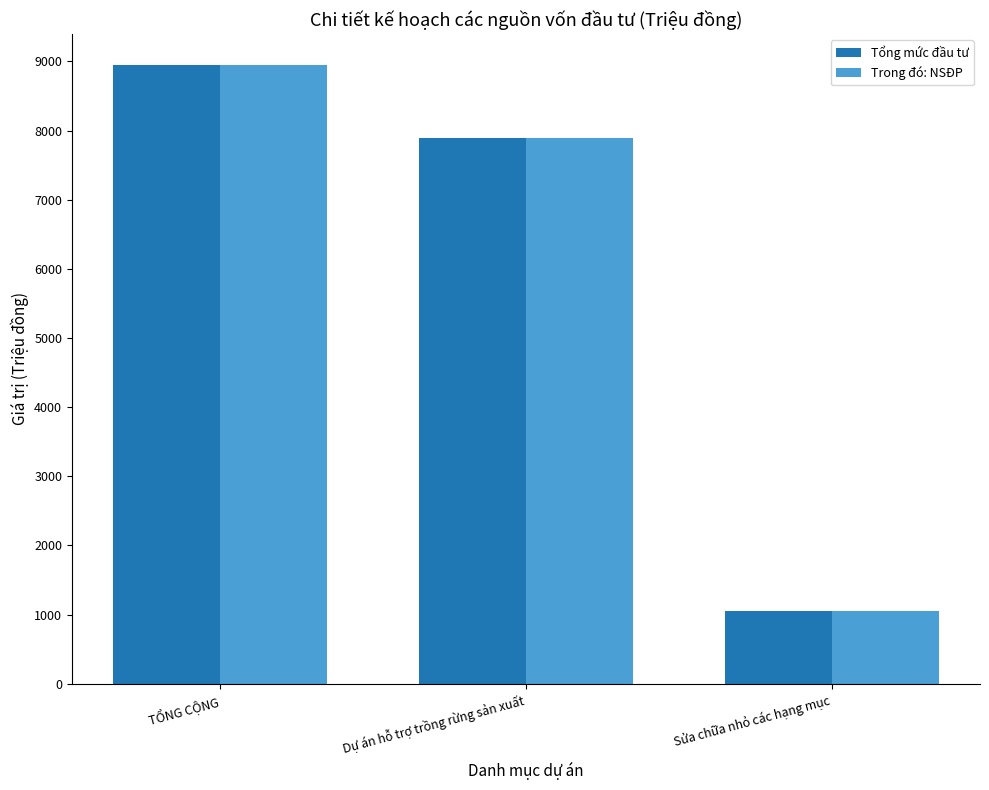

How many bars are there in each group?

2